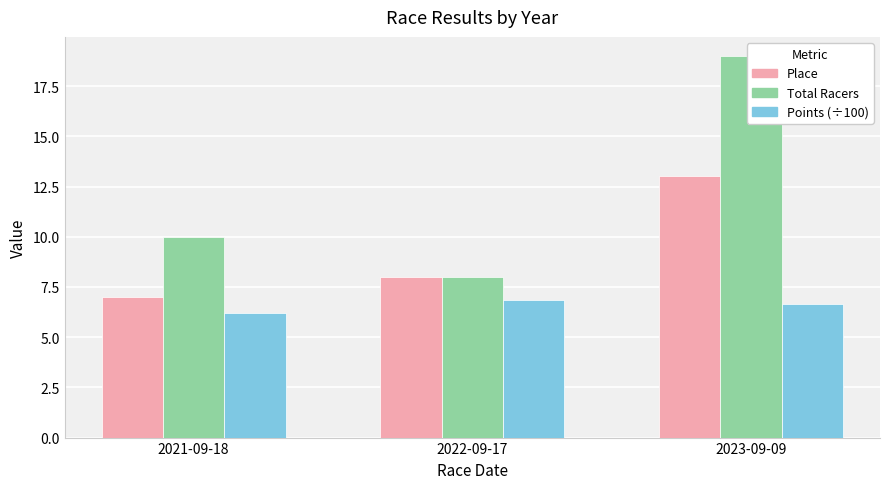

What is the difference between the Total Racers values at 2022-09-17 and 2021-09-18?

2.0